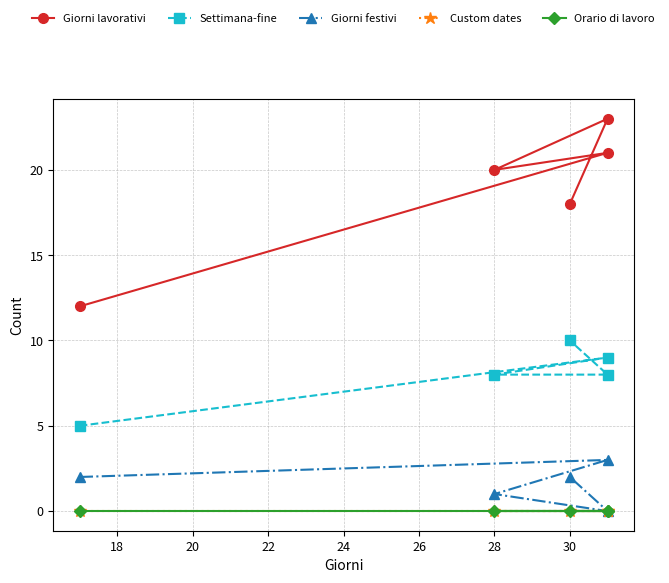

True or false: Settimana-fine and Giorni festivi intersect in this chart.

False